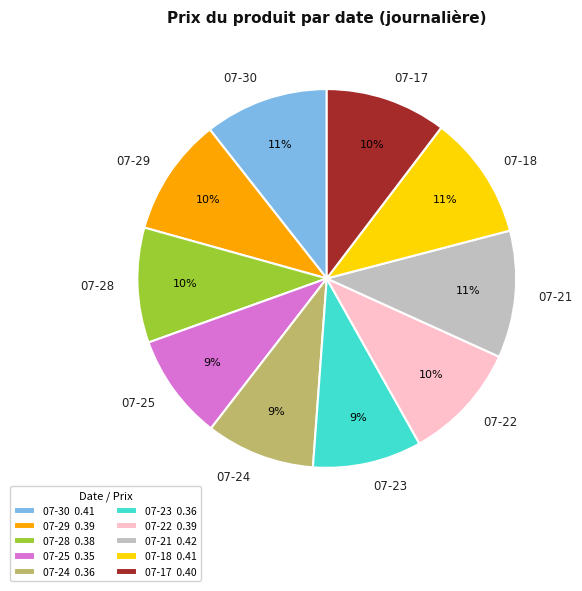

Between 07-21 and 07-22, which is larger?

07-21